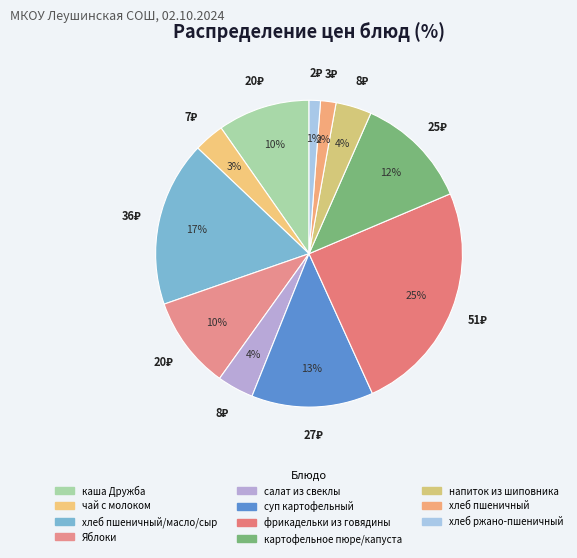

How many slices are in this pie chart?

11